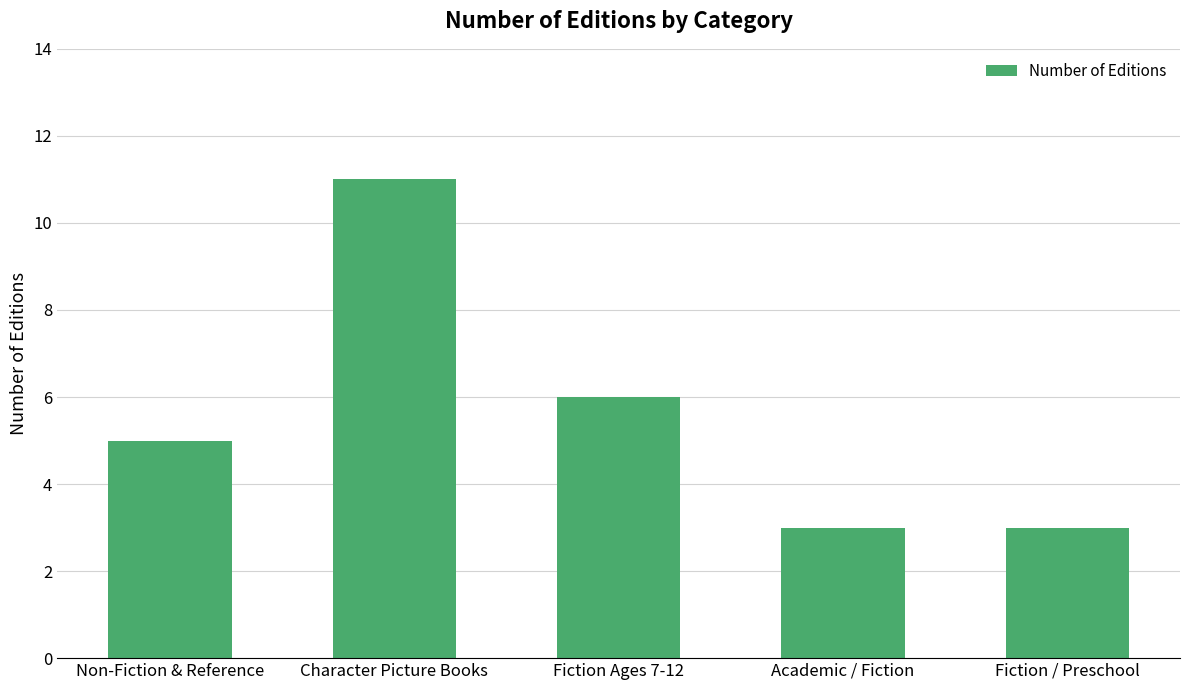

The value at Fiction / Preschool is 1. True or false?

False